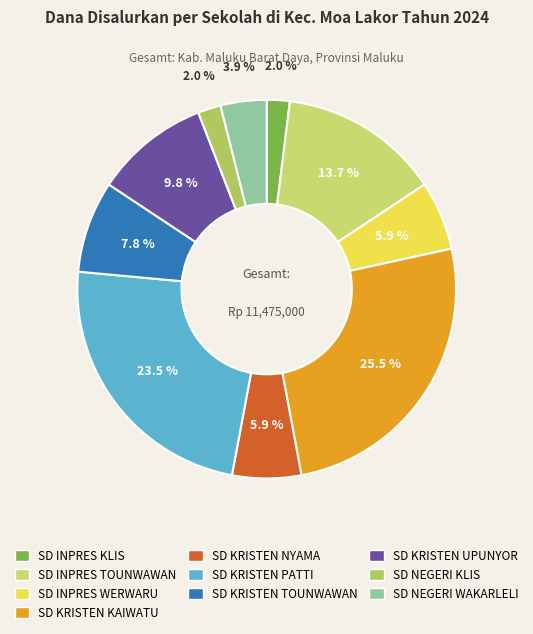

Rank the categories by value from lowest to highest.

SD INPRES KLIS, SD NEGERI KLIS, SD NEGERI WAKARLELI, SD INPRES WERWARU, SD KRISTEN NYAMA, SD KRISTEN TOUNWAWAN, SD KRISTEN UPUNYOR, SD INPRES TOUNWAWAN, SD KRISTEN PATTI, SD KRISTEN KAIWATU